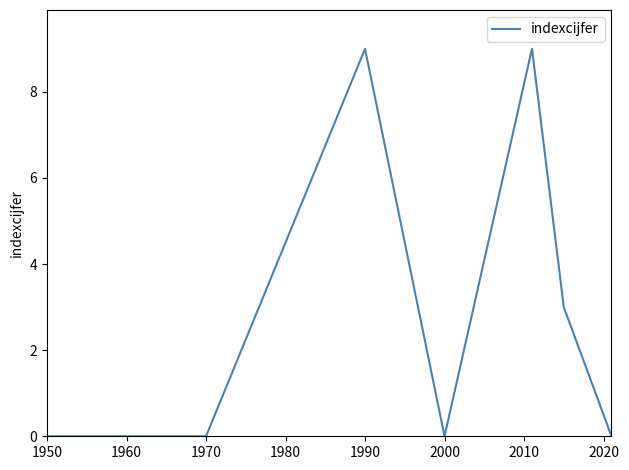

How many interior local peaks (higher than both neighbors) does the data have?

2